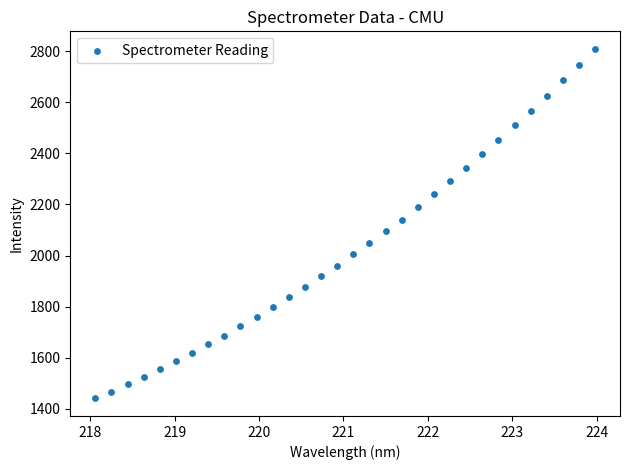

What is the range of X values (max minus min)?

5.9